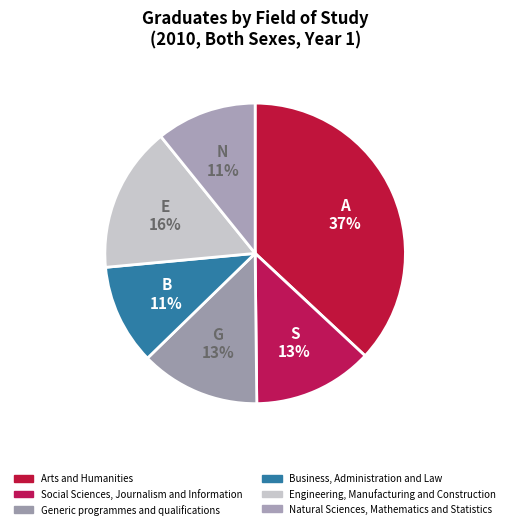

What is the total percentage of Business, Administration and Law and Generic programmes and qualifications?

23.7%